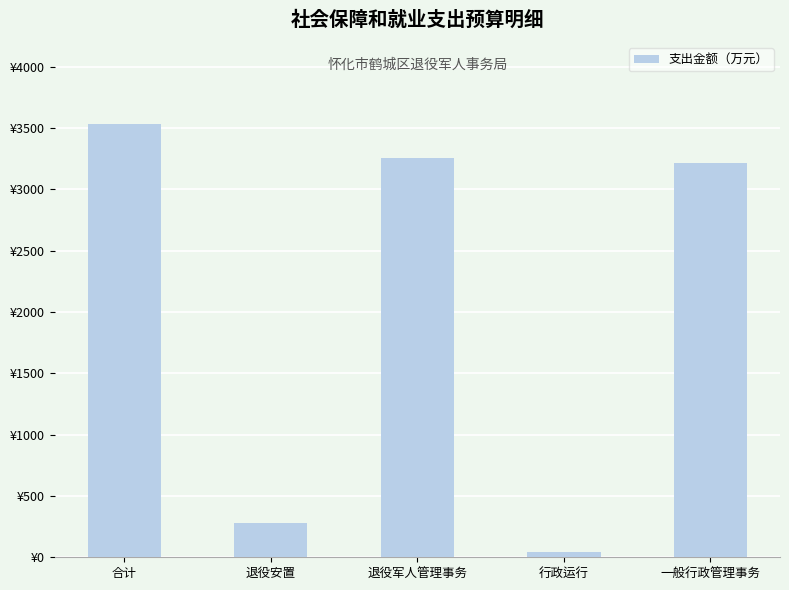

List the labels in order of value, largest first.

合计, 退役军人管理事务, 一般行政管理事务, 退役安置, 行政运行